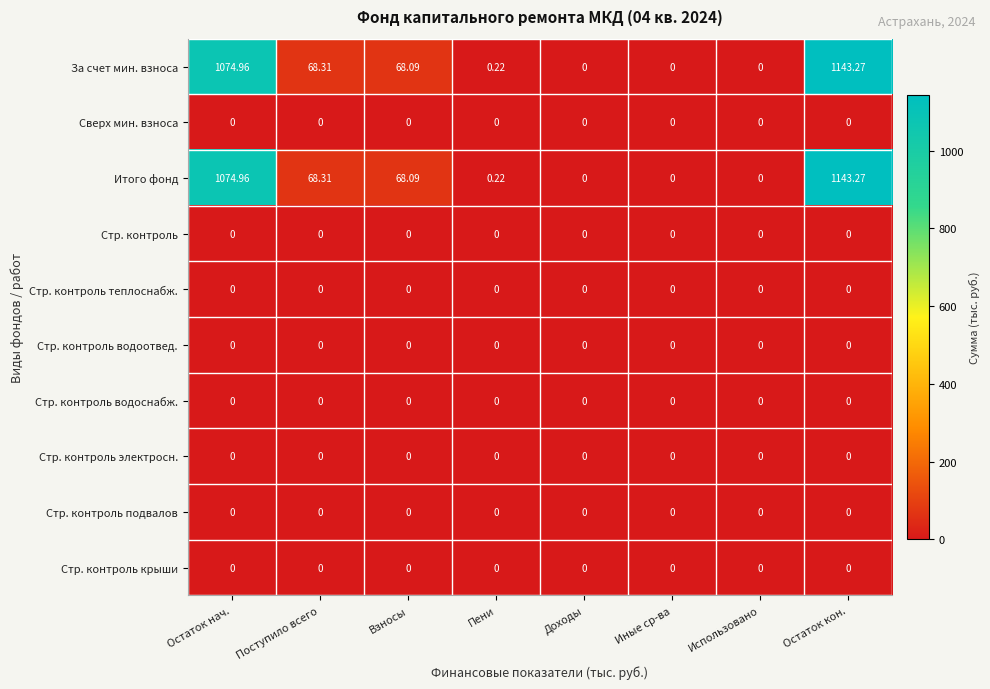

At which label does За счет мин. взноса first exceed 68?

Остаток нач.